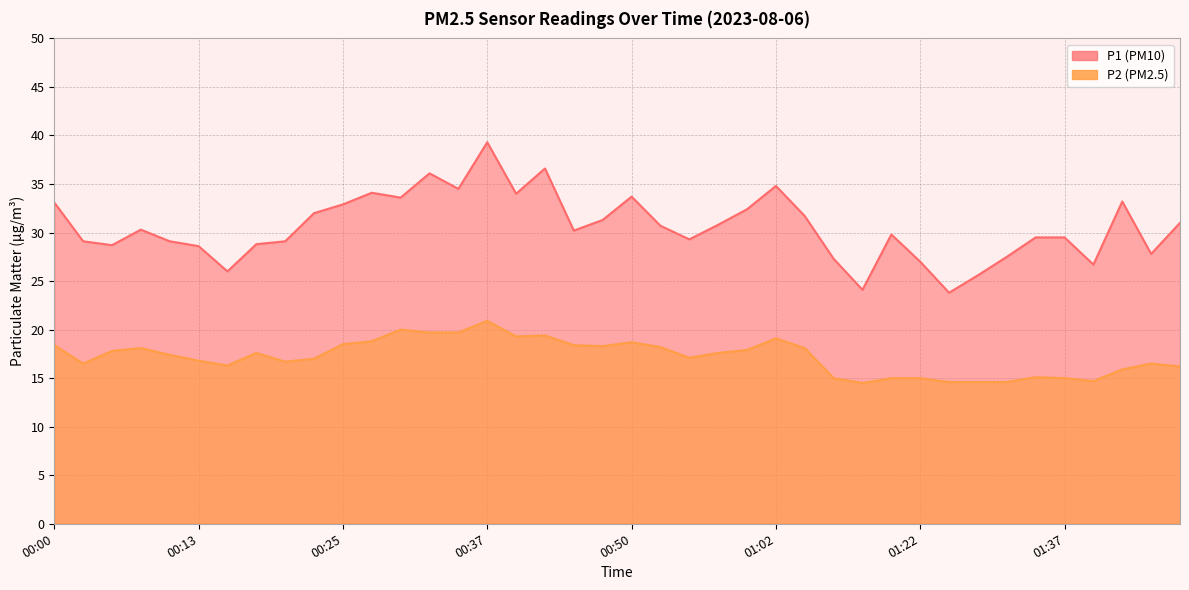

How many interior local valleys does the P1 series have?

11